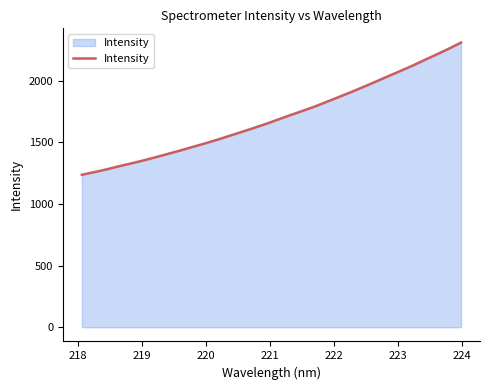

What is the smallest value displayed?

1237.2